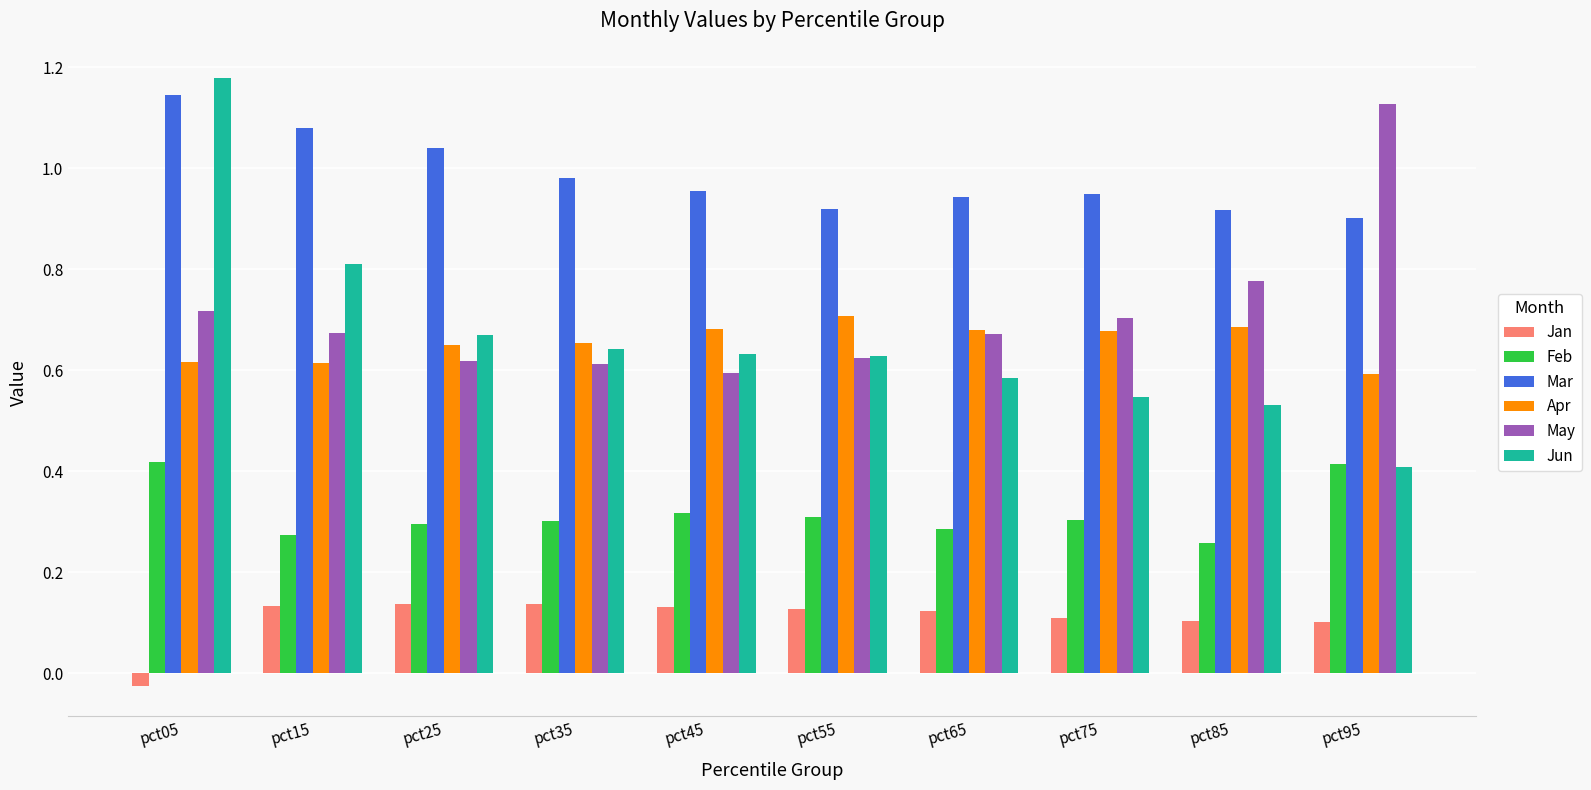

Is it true that Jan equals 0.2 at pct55?

False